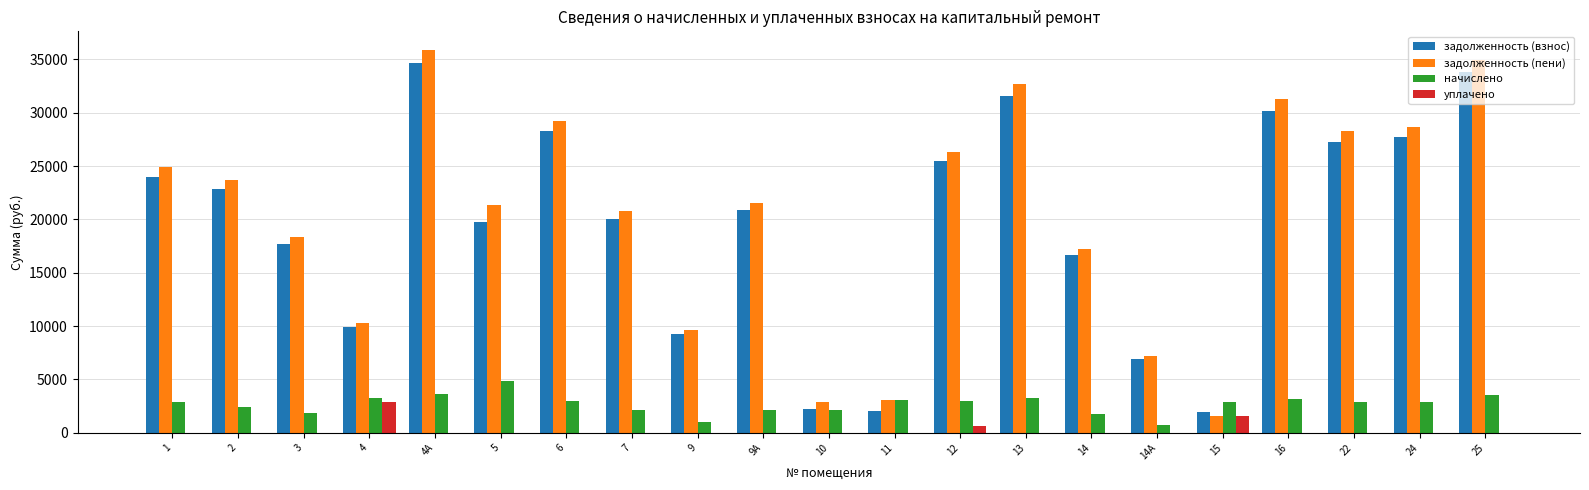

What is the maximum value shown in the chart?

35844.0